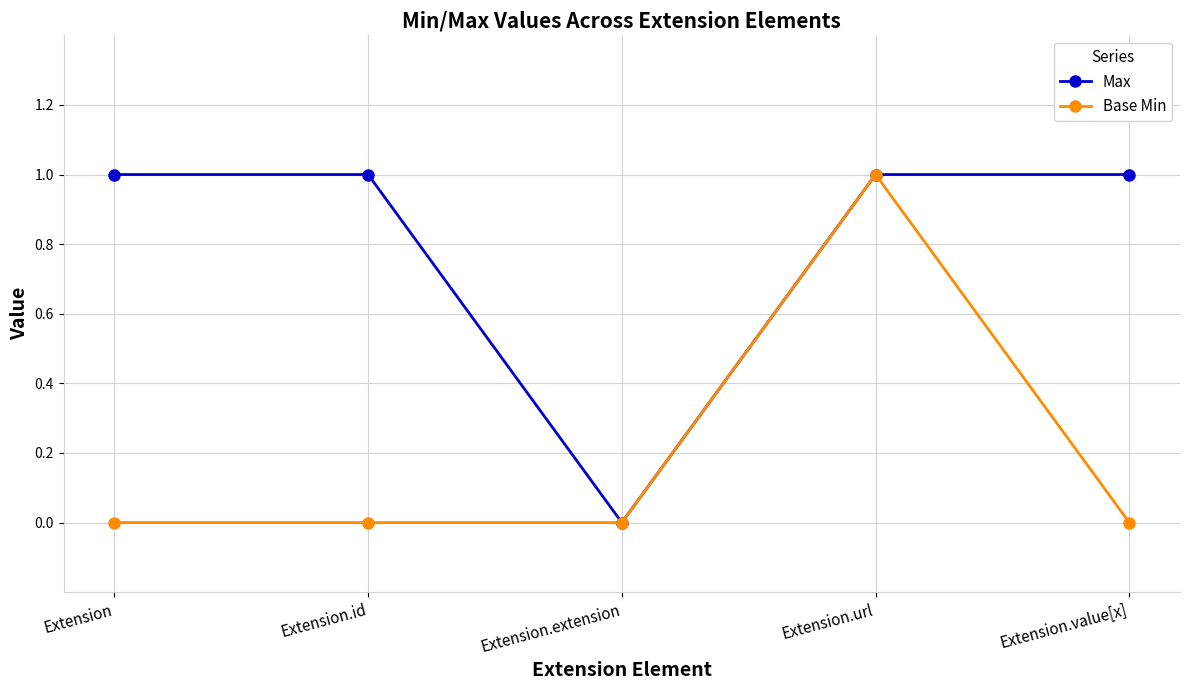

List the series in order of their overall mean, lowest first.

Base Min, Max